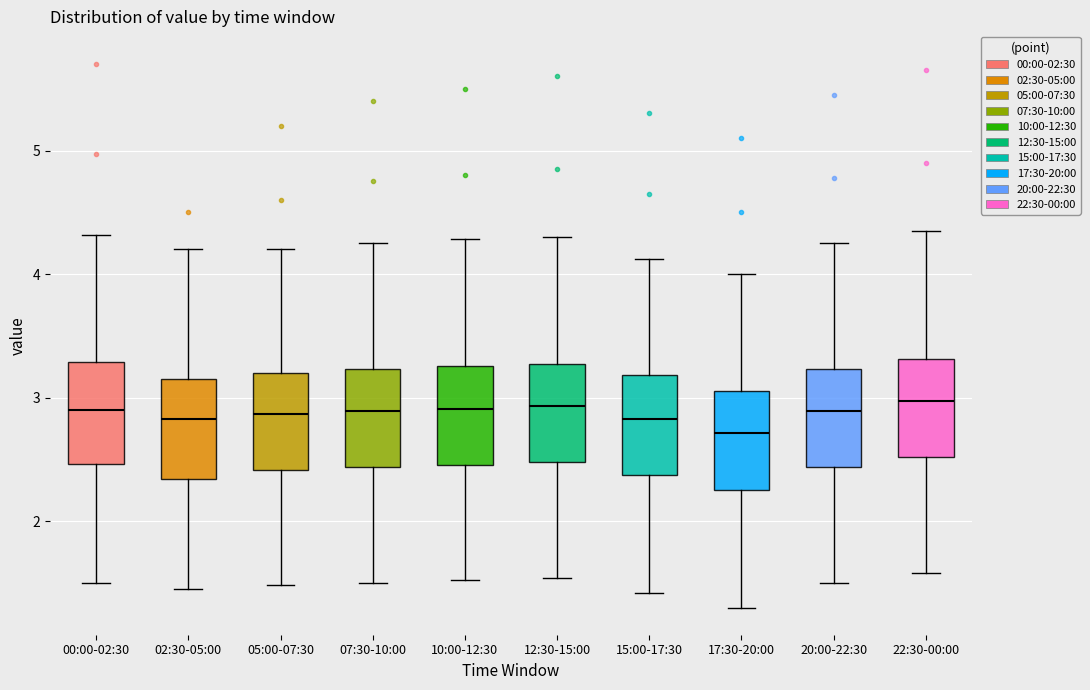

Which box has the lowest median line?

17:30-20:00